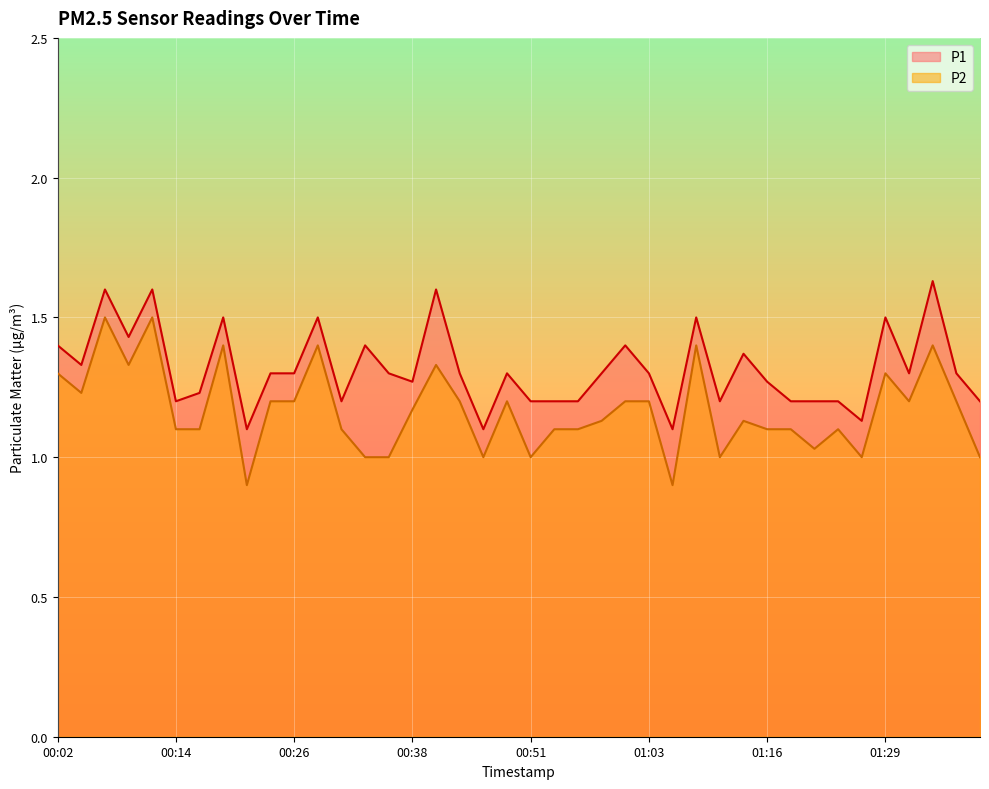

Is the value of P1 at 00:02 greater than the value of P2 at 01:34?

No